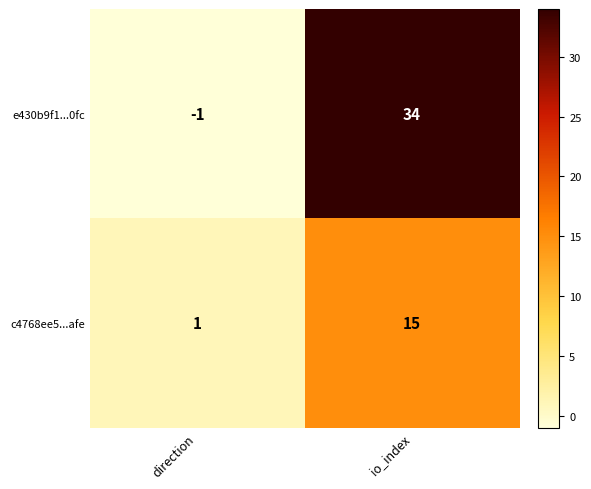

How many values in the c4768ee5...afe series are below 15?

1